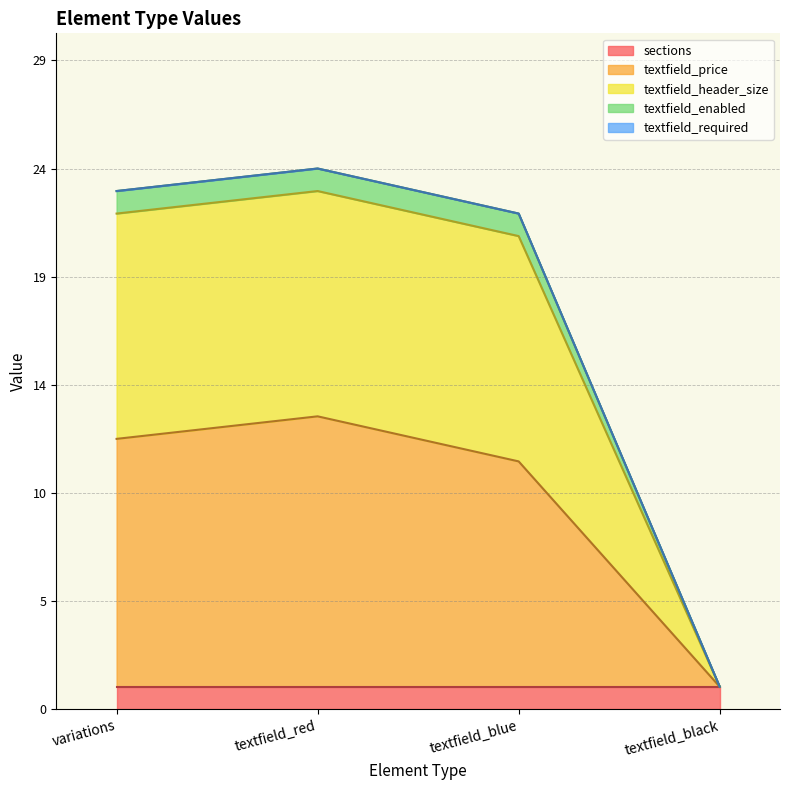

At which label is textfield_header_size closest to 12?

textfield_blue